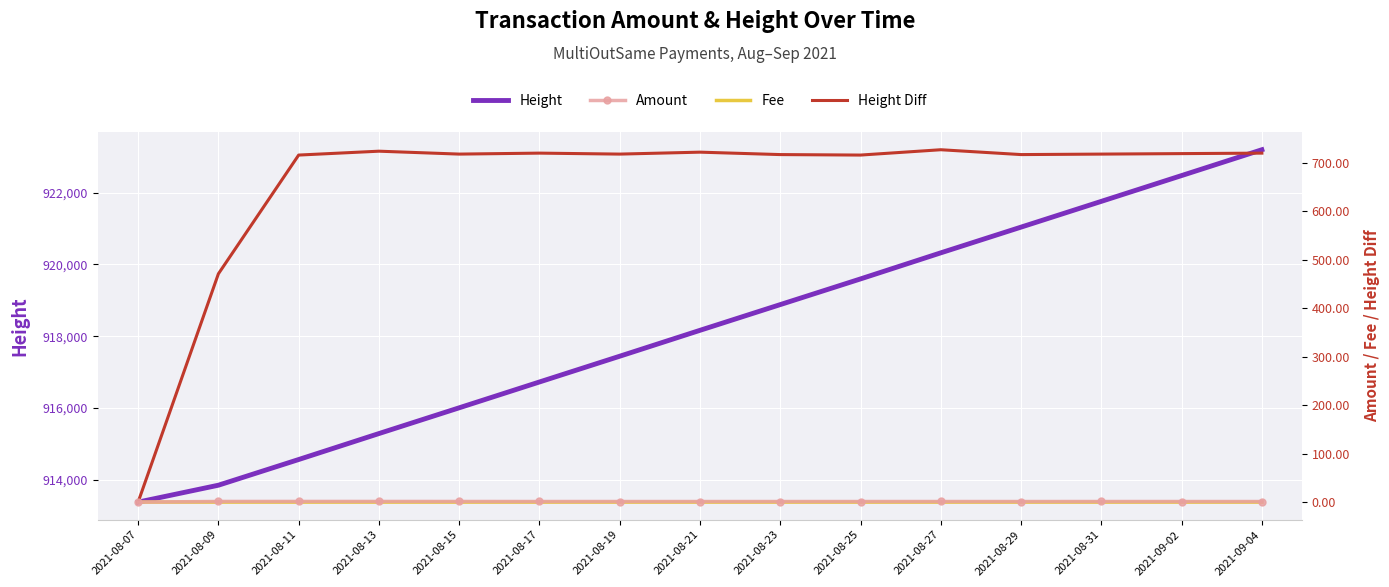

Reading left to right, list all the values displayed in this chart.

Height: 913374.0	913845.0	914561.0	915285.0	916003.0	916723.0	917441.0	918163.0	918880.0	919596.0	920323.0	921040.0	921758.0	922477.0	923197.0
Amount: 0.0	1.4	1.4	1.4	1.3	1.3	1.2	1.2	1.2	1.2	1.3	1.2	1.3	1.2	1.2
Fee: 0.1	0.0	0.0	0.0	0.0	0.0	0.0	0.0	0.0	0.0	0.0	0.0	0.0	0.0	0.0
Height Diff: 0.0	471.0	716.0	724.0	718.0	720.0	718.0	722.0	717.0	716.0	727.0	717.0	718.0	719.0	720.0